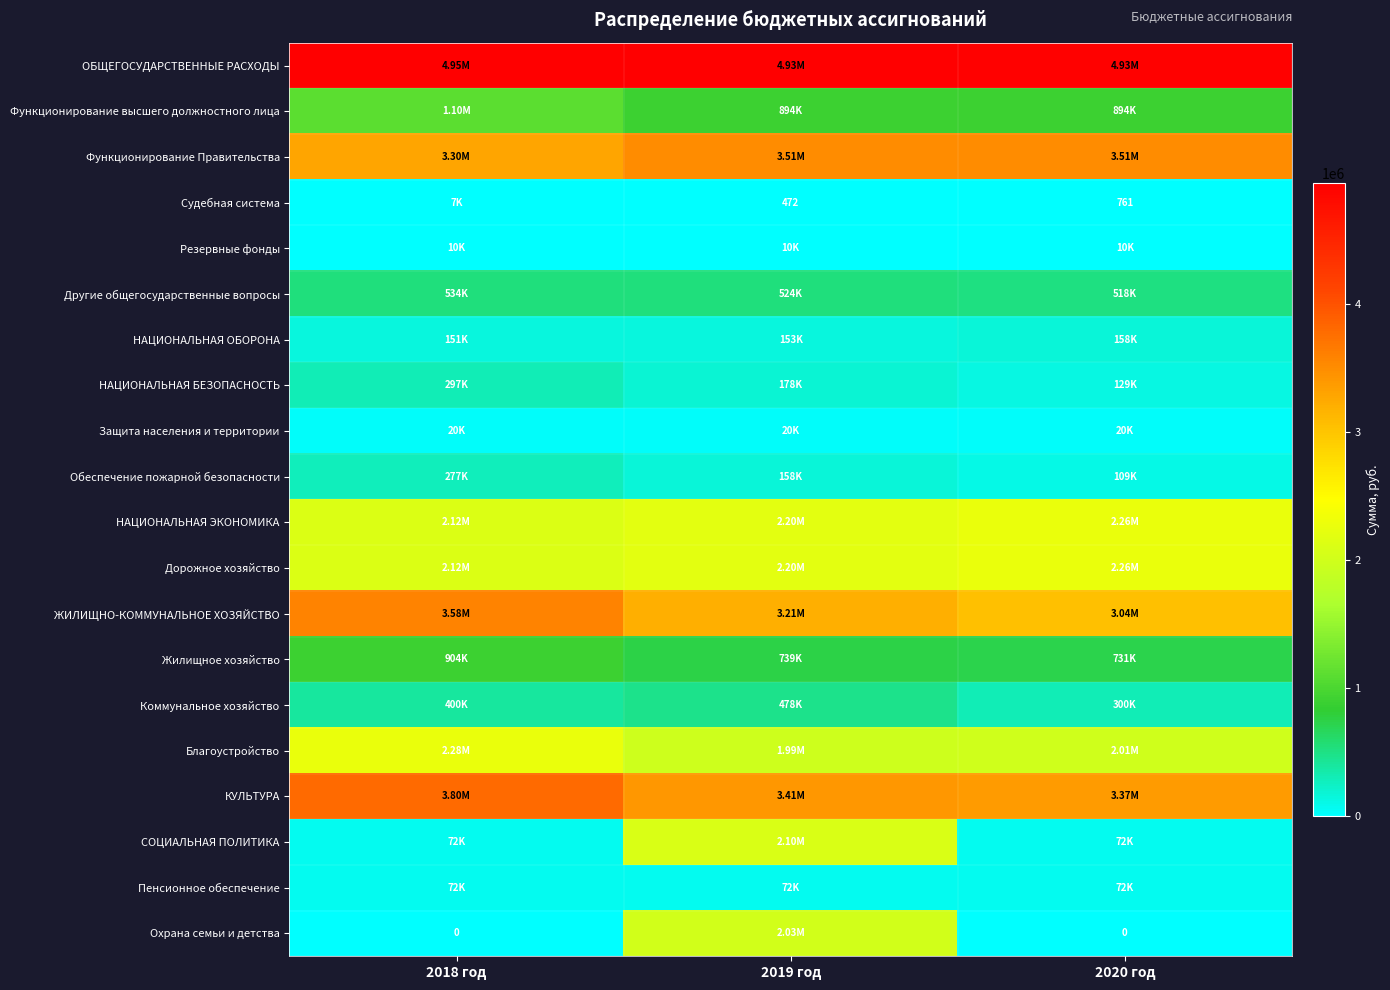

What is the maximum value shown in the chart?

4949616.0